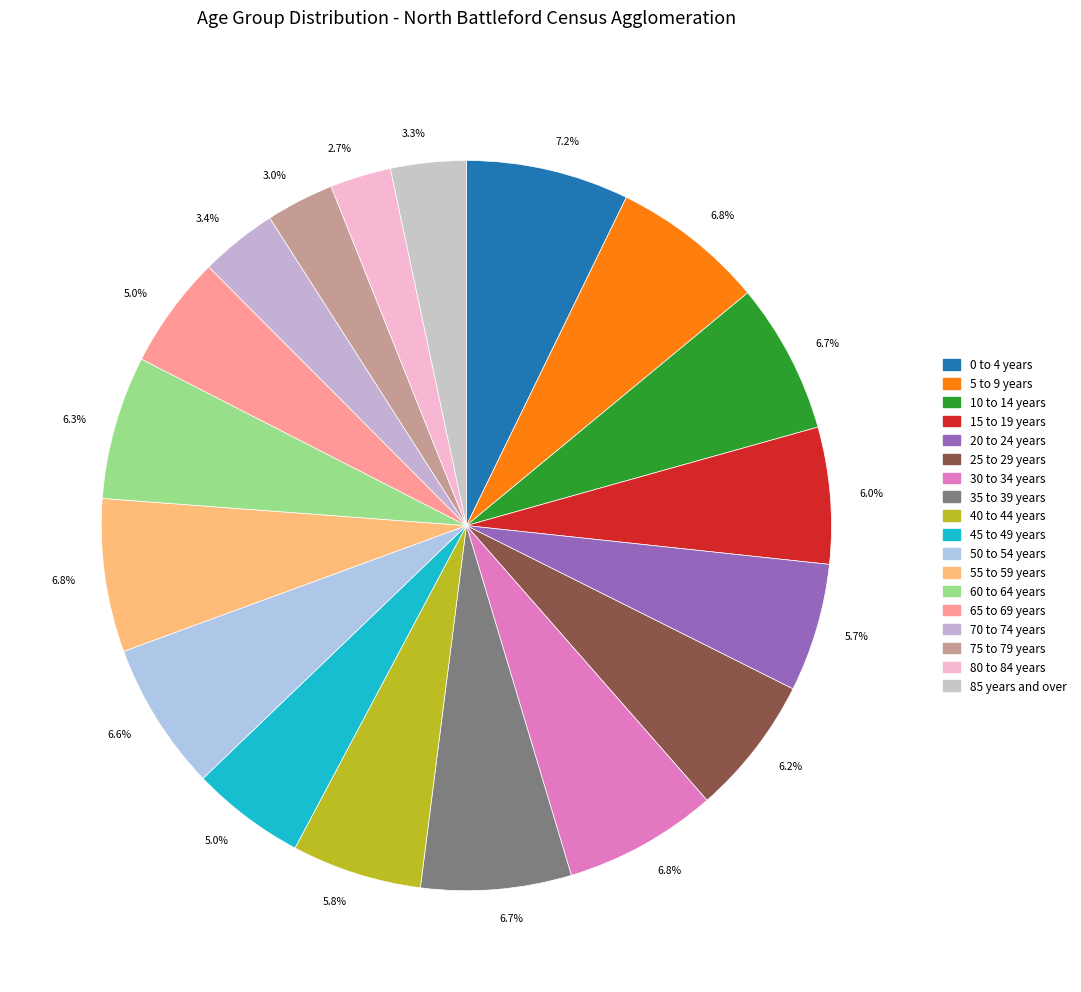

How many slices are in this pie chart?

18